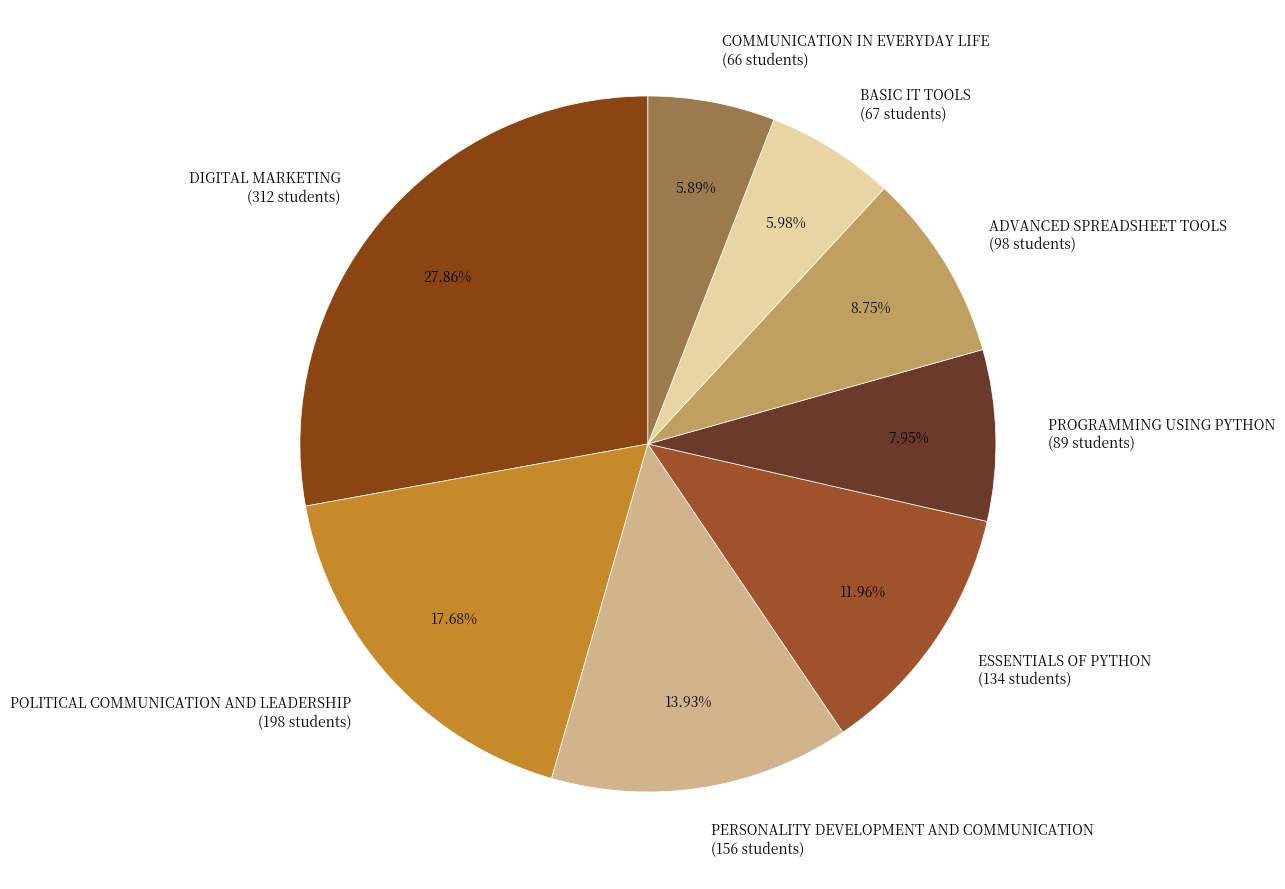

To the nearest percent, what portion does BASIC IT TOOLS represent?

6%